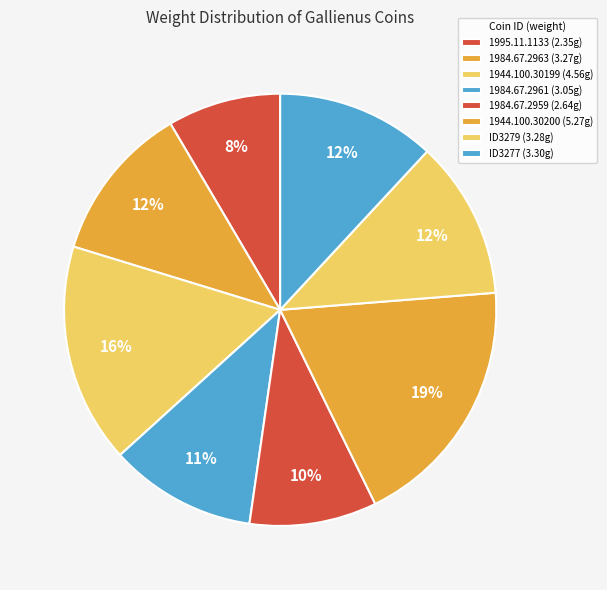

What is the ratio of the value at 1984.67.2963 to the value at 1984.67.2959?

1.2